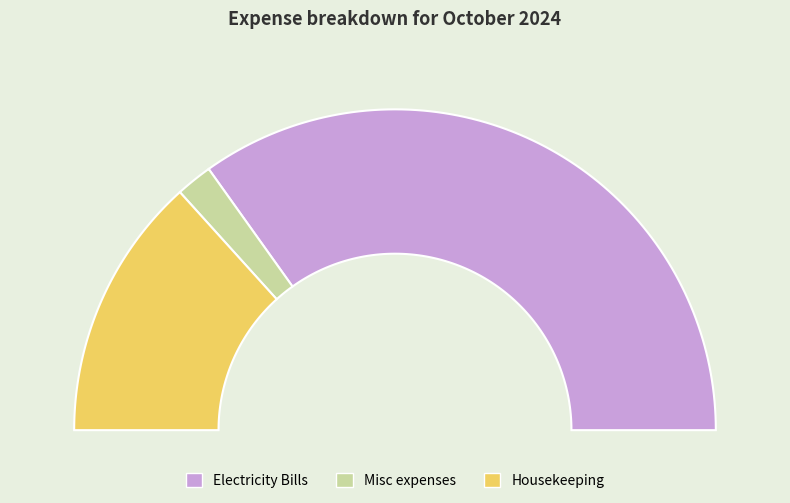

What percentage is NOT represented by Housekeeping?

73.4%